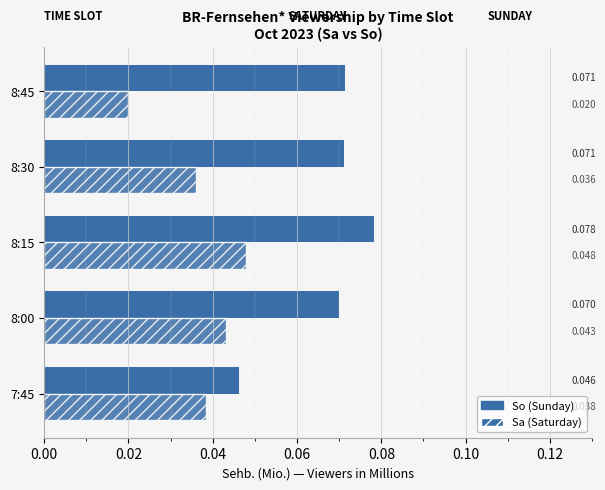

Count the number of categories in the chart.

5